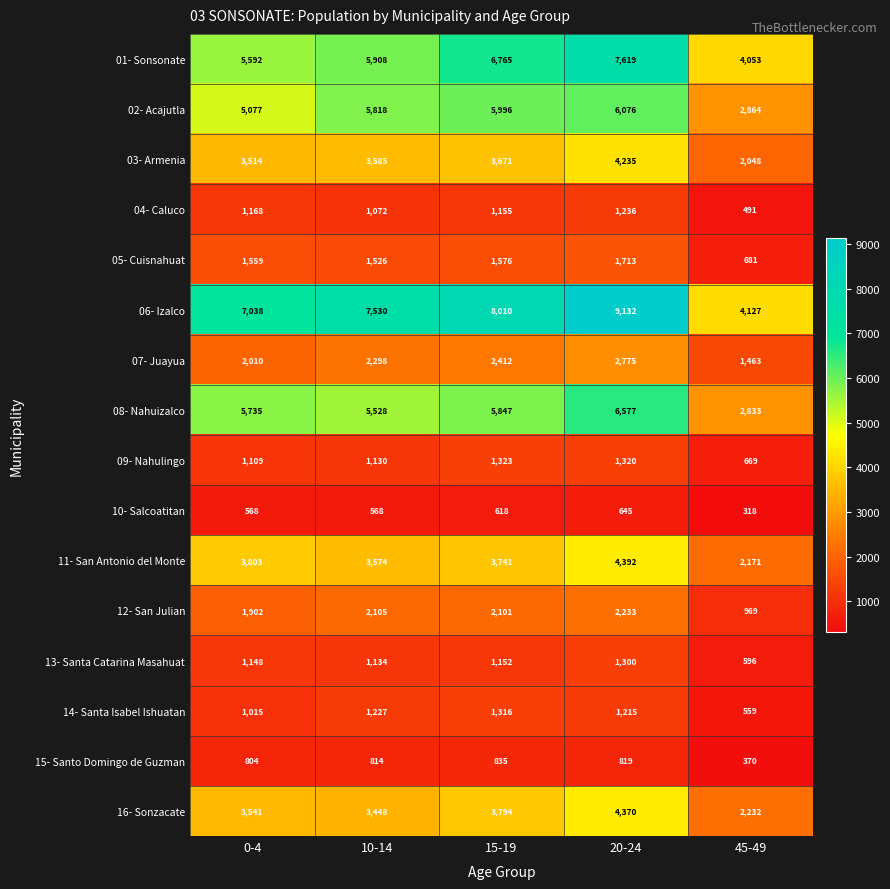

List the series in order of their peak value, highest first.

06- Izalco, 01- Sonsonate, 08- Nahuizalco, 02- Acajutla, 11- San Antonio del Monte, 16- Sonzacate, 03- Armenia, 07- Juayua, 12- San Julian, 05- Cuisnahuat, 09- Nahulingo, 14- Santa Isabel Ishuatan, 13- Santa Catarina Masahuat, 04- Caluco, 15- Santo Domingo de Guzman, 10- Salcoatitan